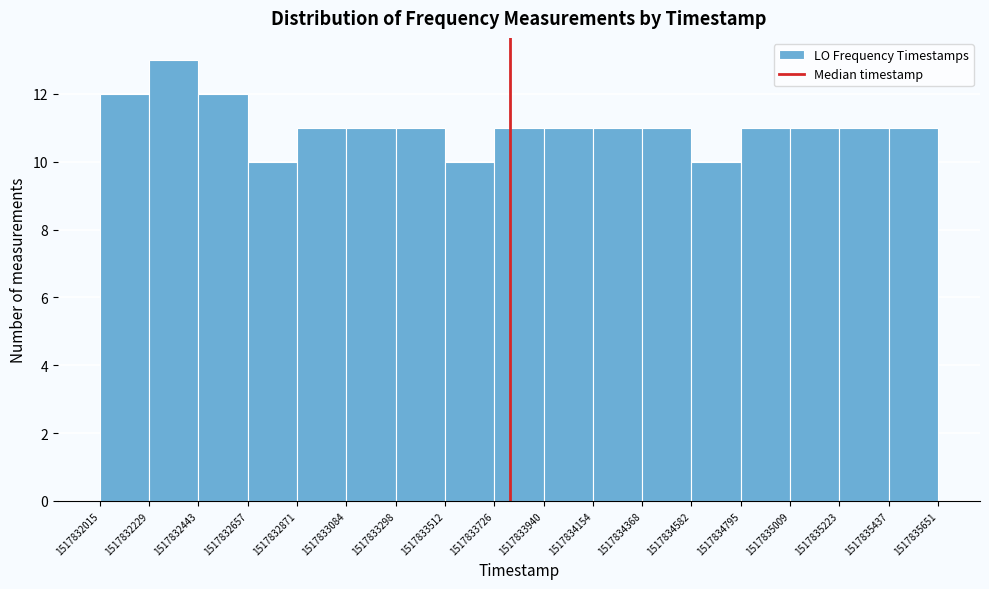

What is the height of the bar covering 1517833940 to 1517834154 on the x-axis? The values are not printed on the chart, so give them approximately, as read against the axis.

11